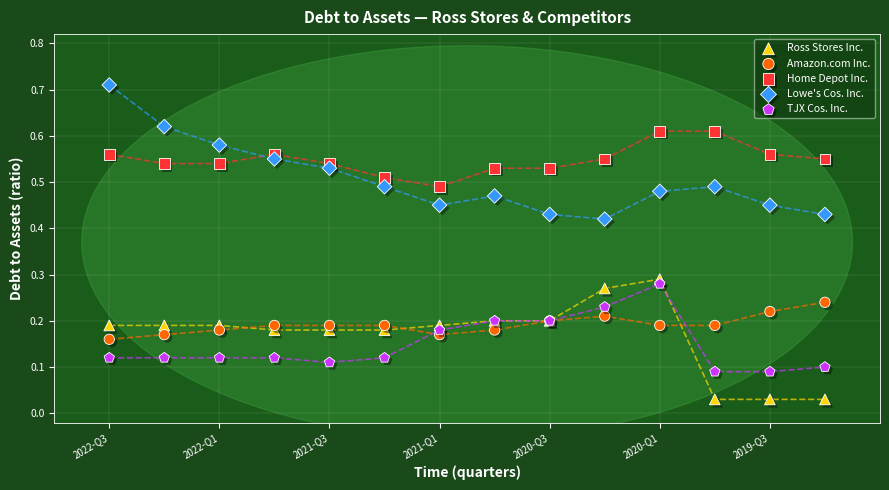

Which series reaches the minimum Y coordinate?

Ross Stores Inc.